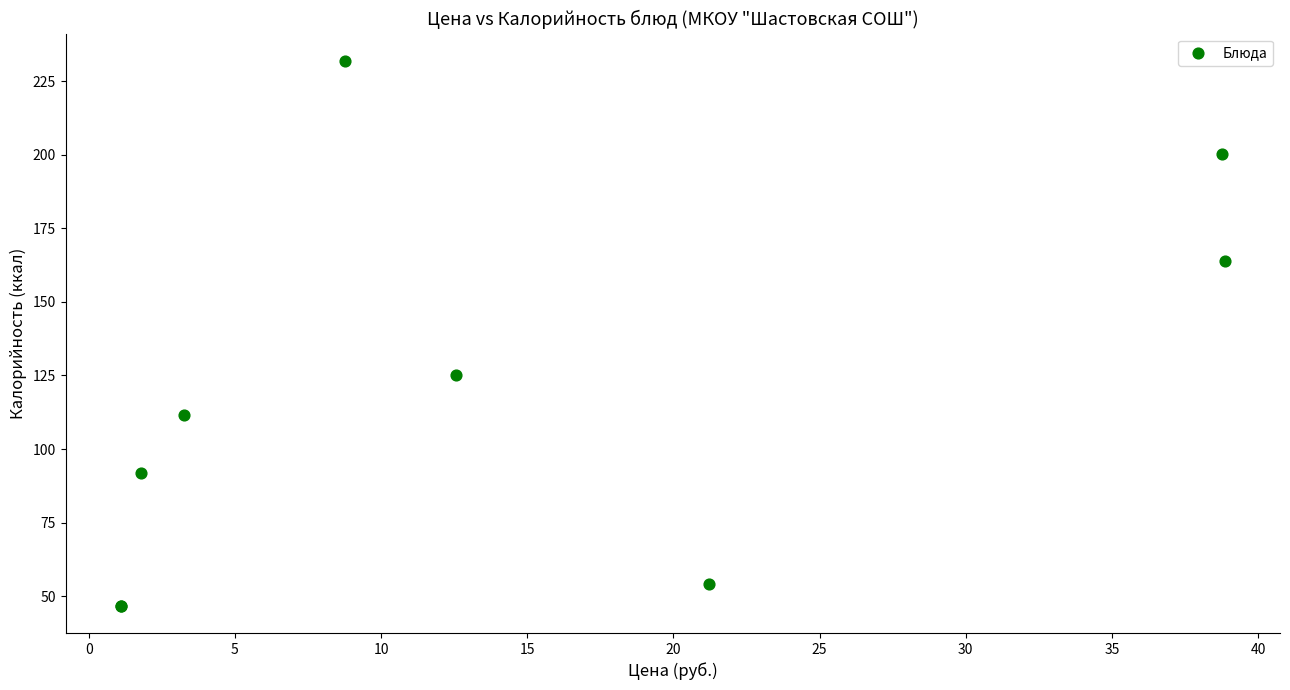

What Y value in the scatter plot is closest to 139?

125.1